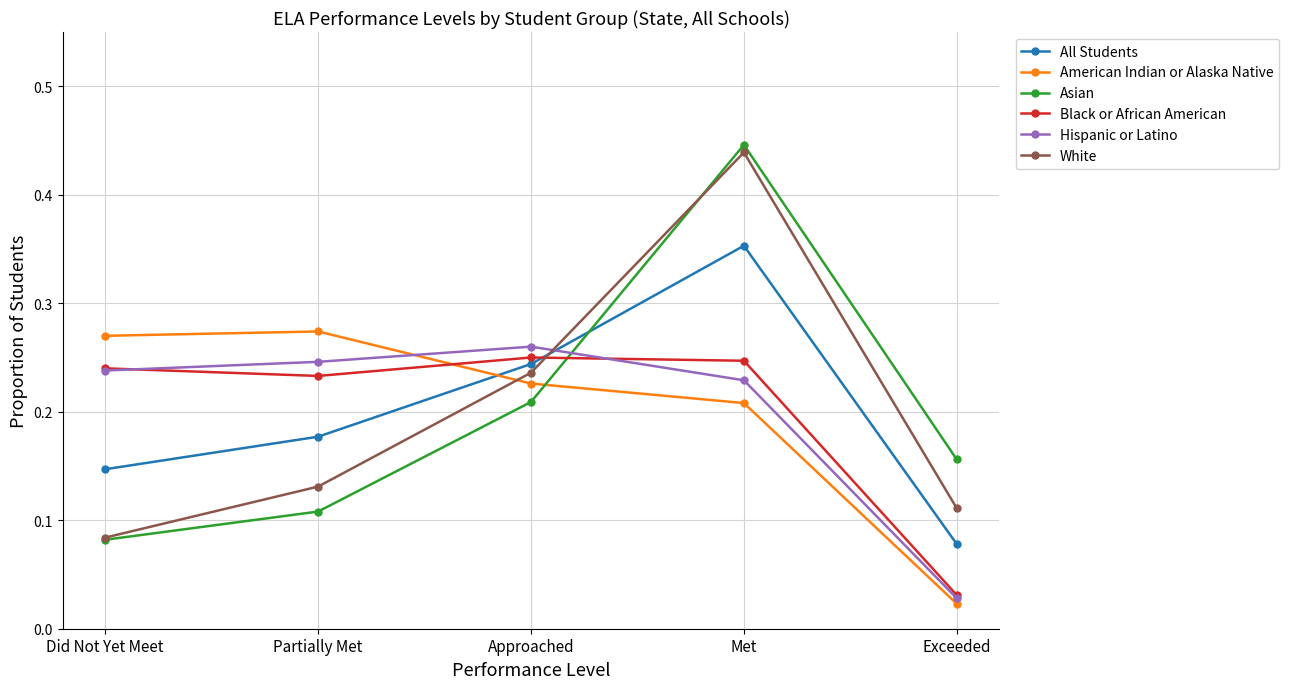

Does the chart have visible grid lines?

Yes